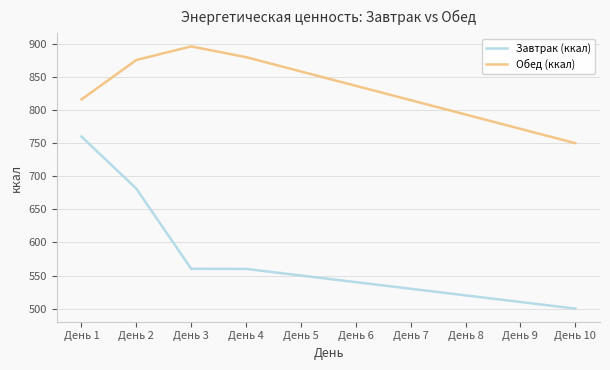

Which series has the widest spread of values?

Завтрак (ккал)